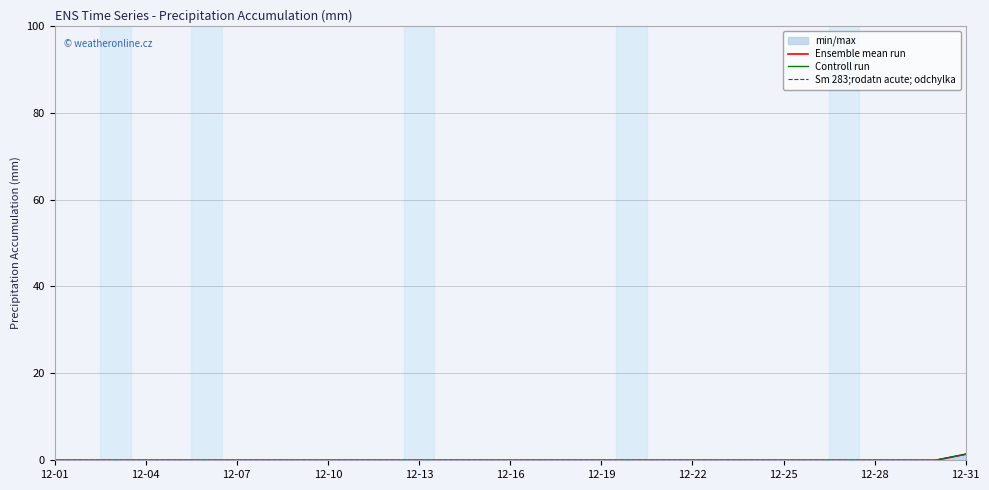

What is the label of the 7th point from the left?

12-07